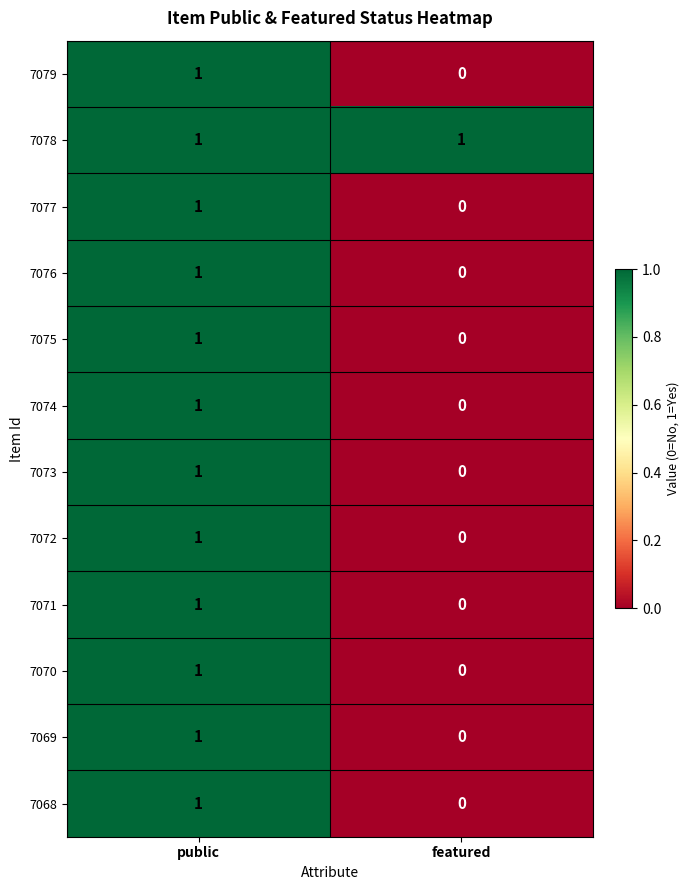

Where is 7072 nearest to the value 0?

featured